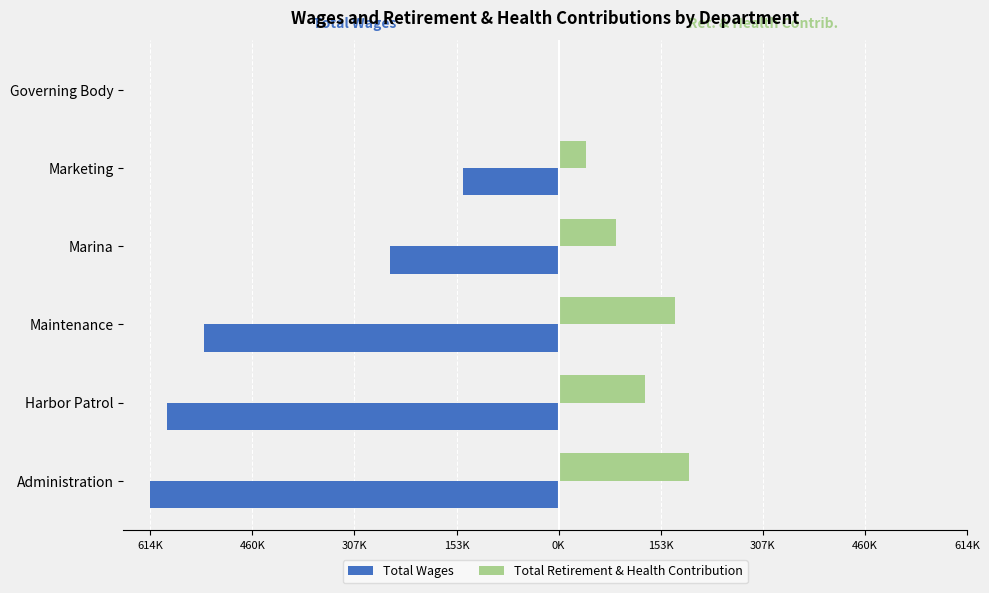

List the series in order of their overall mean, lowest first.

Total Wages, Total Retirement & Health Contribution